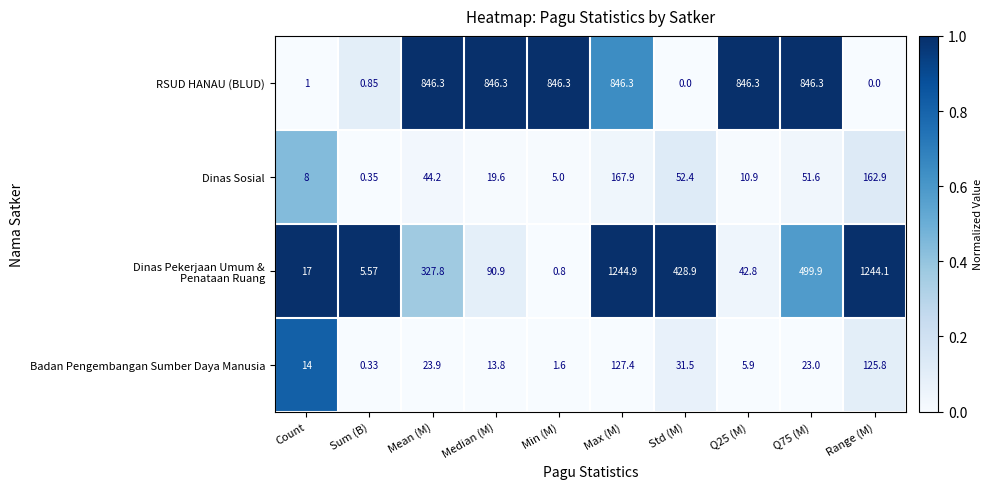

At which label does RSUD HANAU (BLUD) first exceed 846?

Mean (M)